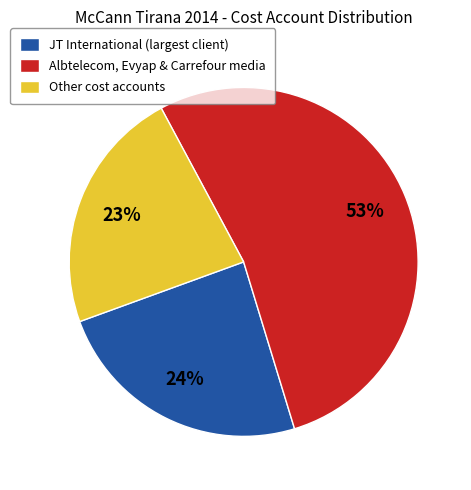

Combined, do JT International (largest client) and Albtelecom, Evyap & Carrefour media account for over 50%?

Yes